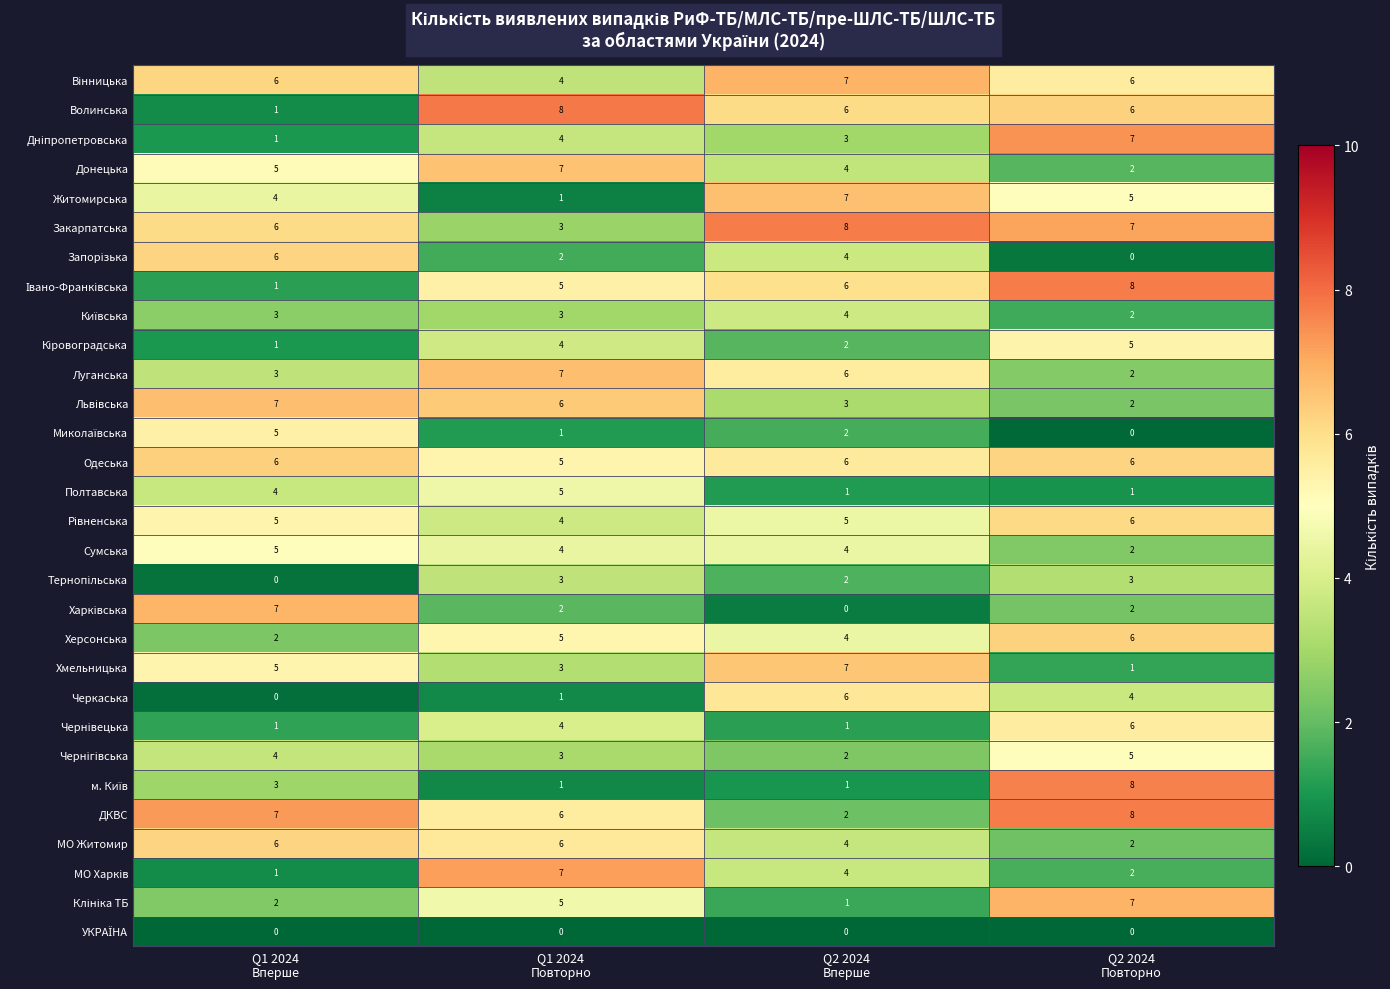

What is the spread (max minus min) of values at Q2 2024
Повторно?

8